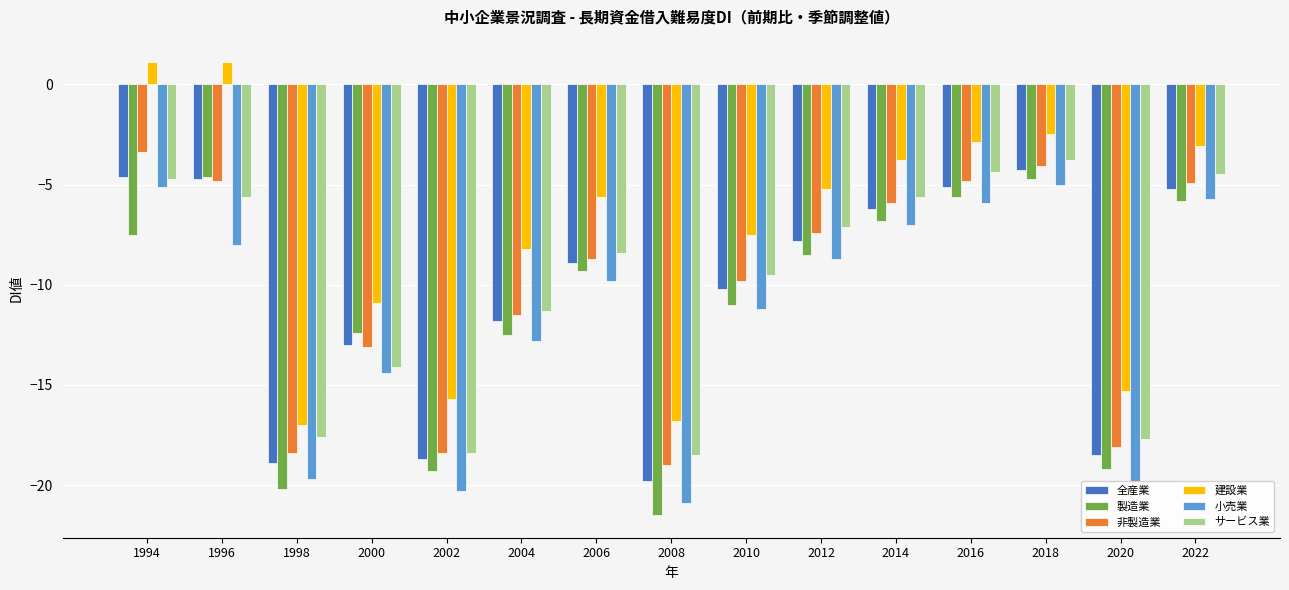

Reading left to right, what are all the values shown in this chart?

全産業: 1994=-4.6	1996=-4.7	1998=-18.9	2000=-13.0	2002=-18.7	2004=-11.8	2006=-8.9	2008=-19.8	2010=-10.2	2012=-7.8	2014=-6.2	2016=-5.1	2018=-4.3	2020=-18.5	2022=-5.2
製造業: 1994=-7.5	1996=-4.6	1998=-20.2	2000=-12.4	2002=-19.3	2004=-12.5	2006=-9.3	2008=-21.5	2010=-11.0	2012=-8.5	2014=-6.8	2016=-5.6	2018=-4.7	2020=-19.2	2022=-5.8
非製造業: 1994=-3.4	1996=-4.8	1998=-18.4	2000=-13.1	2002=-18.4	2004=-11.5	2006=-8.7	2008=-19.0	2010=-9.8	2012=-7.4	2014=-5.9	2016=-4.8	2018=-4.1	2020=-18.1	2022=-4.9
建設業: 1994=1.1	1996=1.1	1998=-17.0	2000=-10.9	2002=-15.7	2004=-8.2	2006=-5.6	2008=-16.8	2010=-7.5	2012=-5.2	2014=-3.8	2016=-2.9	2018=-2.5	2020=-15.3	2022=-3.1
小売業: 1994=-5.1	1996=-8.0	1998=-19.7	2000=-14.4	2002=-20.3	2004=-12.8	2006=-9.8	2008=-20.9	2010=-11.2	2012=-8.7	2014=-7.0	2016=-5.9	2018=-5.0	2020=-19.8	2022=-5.7
サービス業: 1994=-4.7	1996=-5.6	1998=-17.6	2000=-14.1	2002=-18.4	2004=-11.3	2006=-8.4	2008=-18.5	2010=-9.5	2012=-7.1	2014=-5.6	2016=-4.4	2018=-3.8	2020=-17.7	2022=-4.5